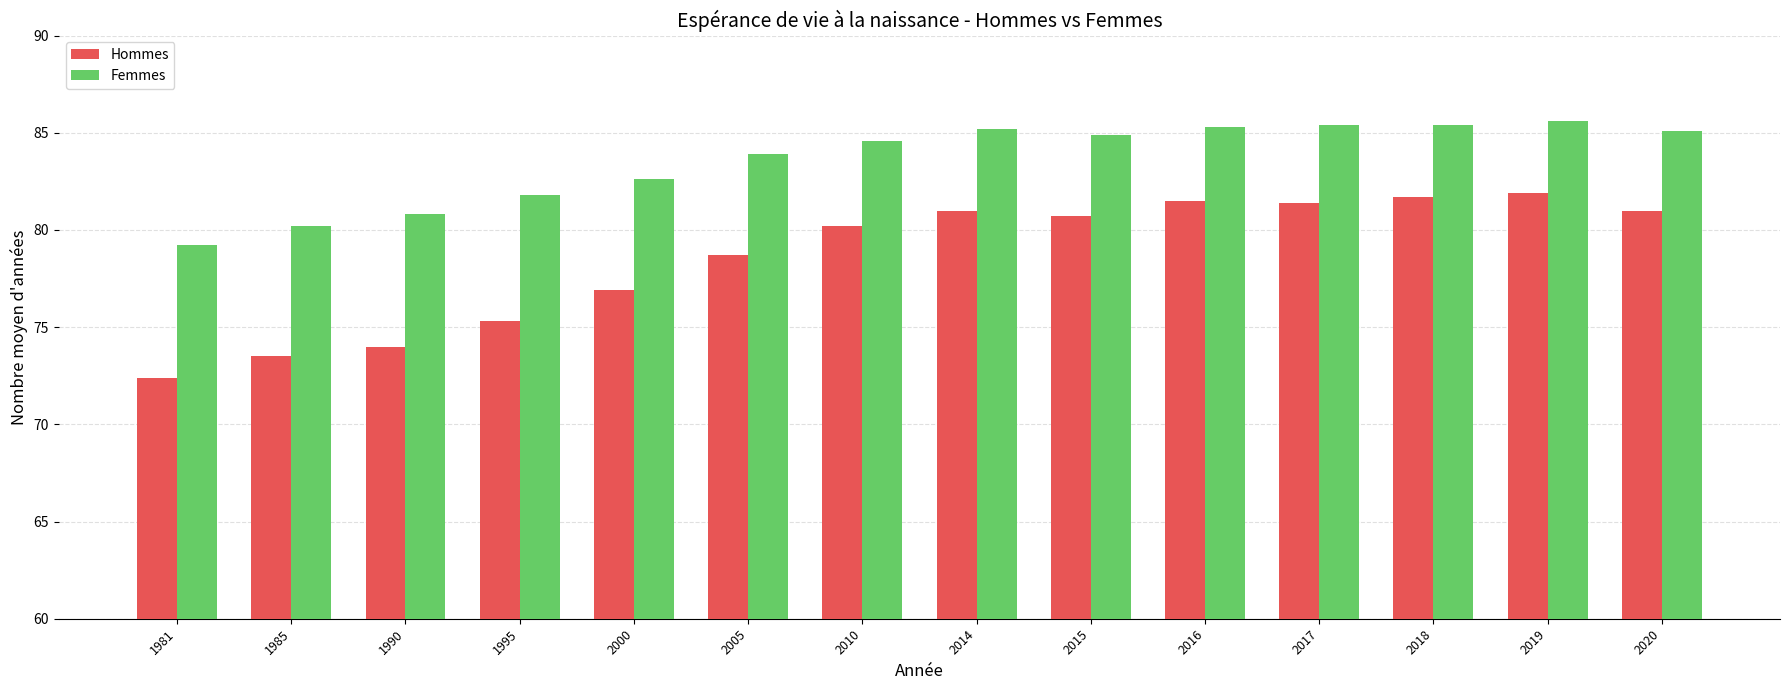

What is the difference between the maximum and second lowest values in the Femmes series?

5.4